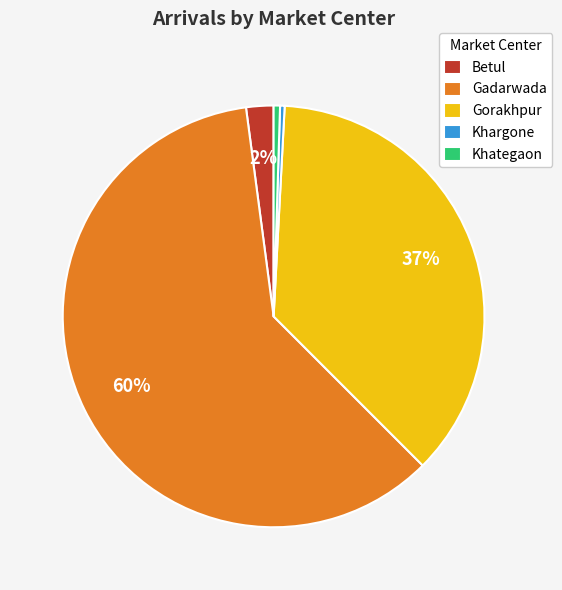

Between Betul and Gorakhpur, which is larger?

Gorakhpur